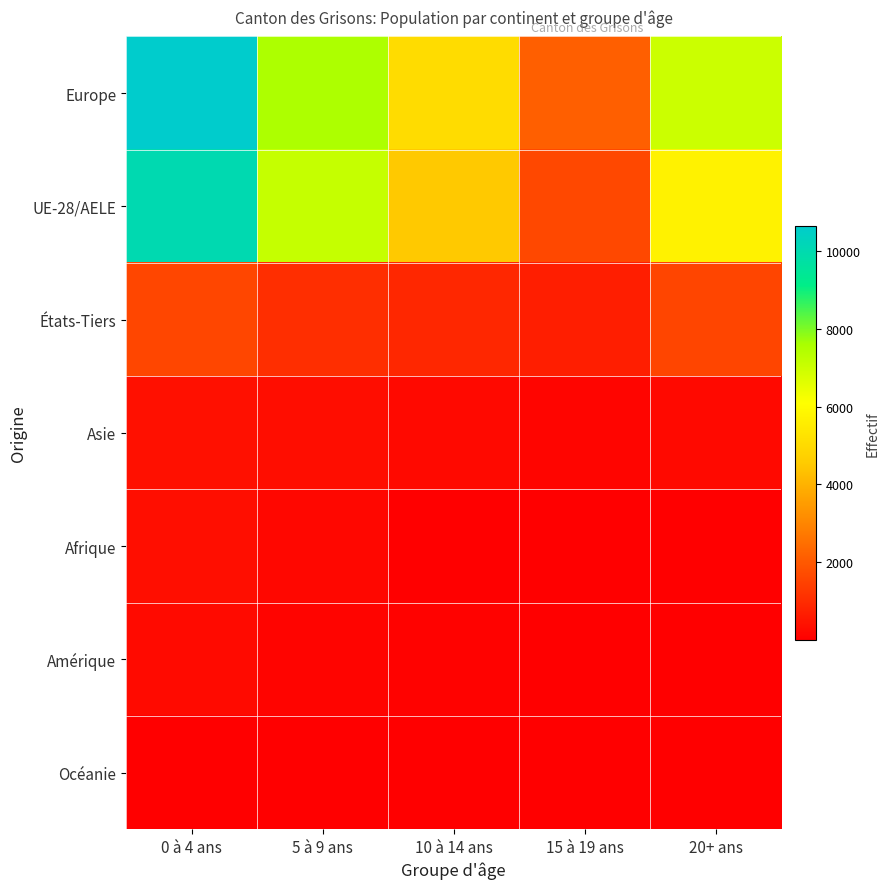

Reading left to right, list all the values displayed in this chart.

Europe: 0 à 4 ans=10650	5 à 9 ans=7538	10 à 14 ans=5064	15 à 19 ans=2152	20+ ans=6997
UE-28/AELE: 0 à 4 ans=10043	5 à 9 ans=7108	10 à 14 ans=4510	15 à 19 ans=1625	20+ ans=5715
États-Tiers: 0 à 4 ans=1593	5 à 9 ans=1061	10 à 14 ans=889	15 à 19 ans=689	20+ ans=1565
Asie: 0 à 4 ans=378	5 à 9 ans=302	10 à 14 ans=222	15 à 19 ans=126	20+ ans=226
Afrique: 0 à 4 ans=349	5 à 9 ans=187	10 à 14 ans=36	15 à 19 ans=14	20+ ans=14
Amérique: 0 à 4 ans=240	5 à 9 ans=125	10 à 14 ans=71	15 à 19 ans=19	20+ ans=39
Océanie: 0 à 4 ans=10	5 à 9 ans=9	10 à 14 ans=1	15 à 19 ans=3	20+ ans=4